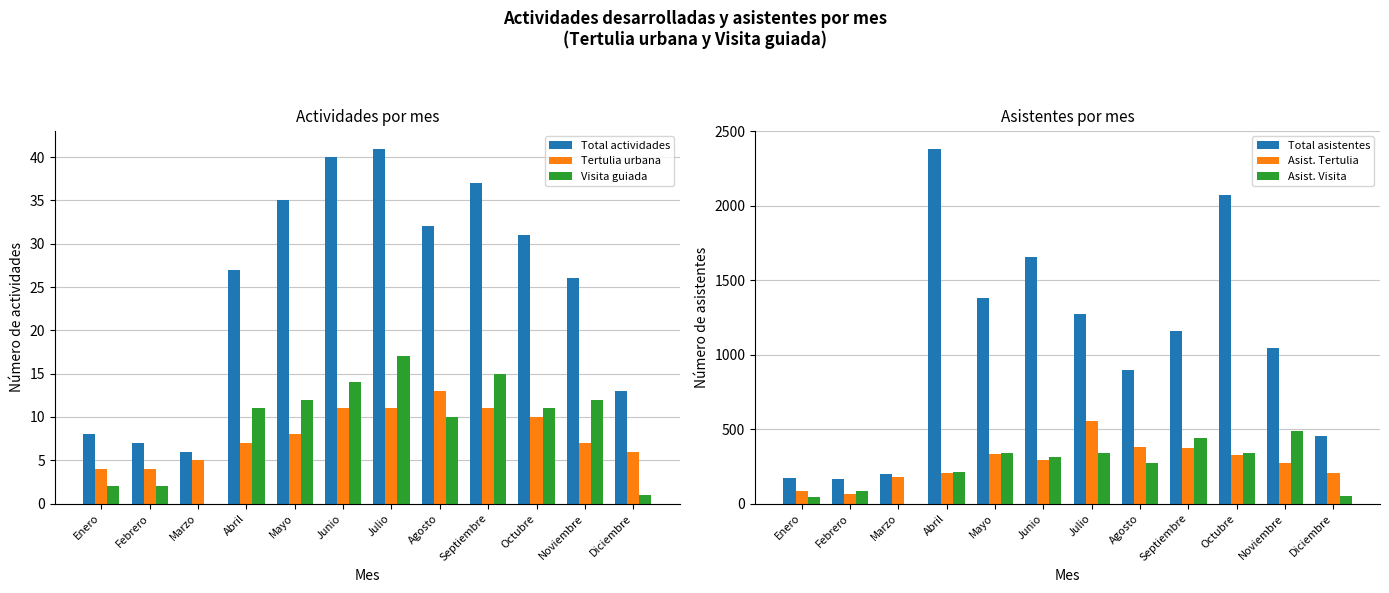

How many values in the Visita guiada series are below 11?

5